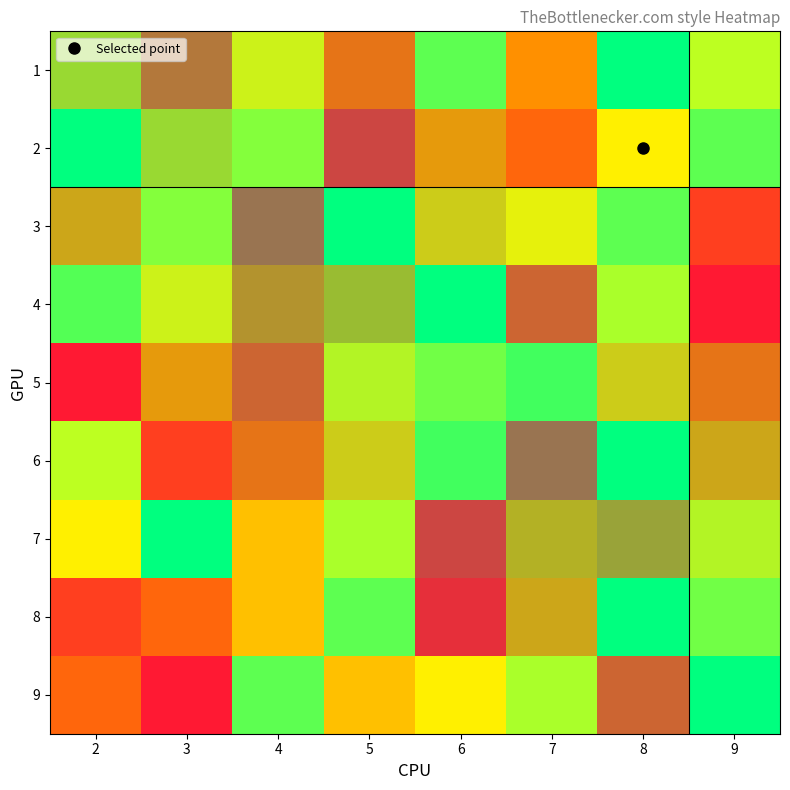

Is the value of 6 at 9 greater than the value of 5 at 5?

No